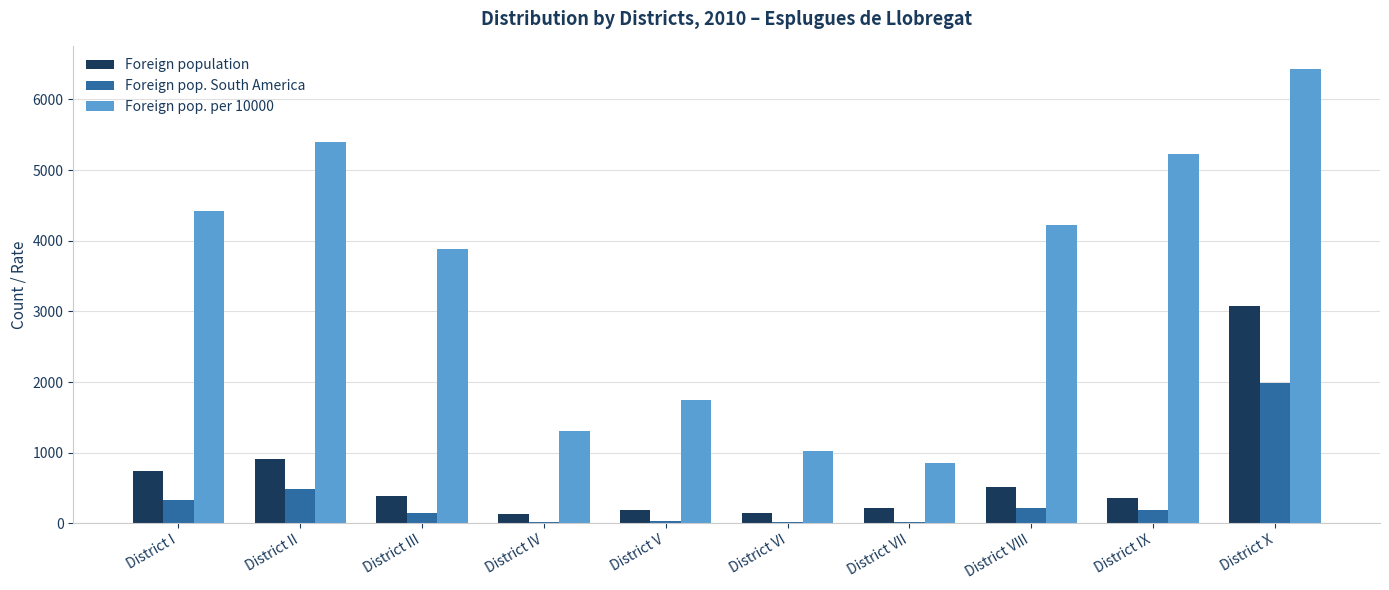

Is the value of Foreign population at District IV greater than the value of Foreign pop. per 10000 at District VI?

No